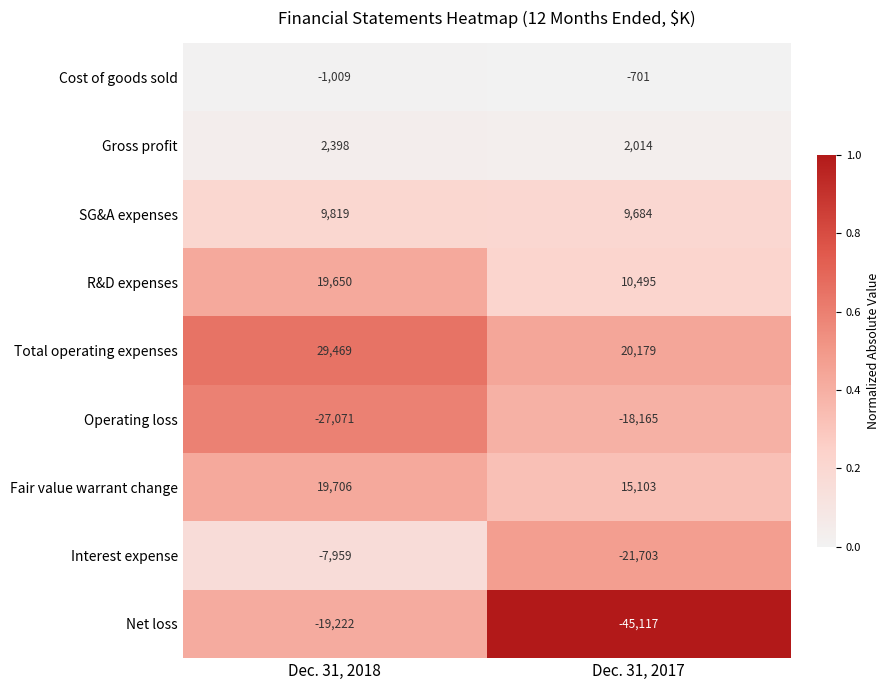

Which series changed the most between Dec. 31, 2018 and Dec. 31, 2017?

Net loss